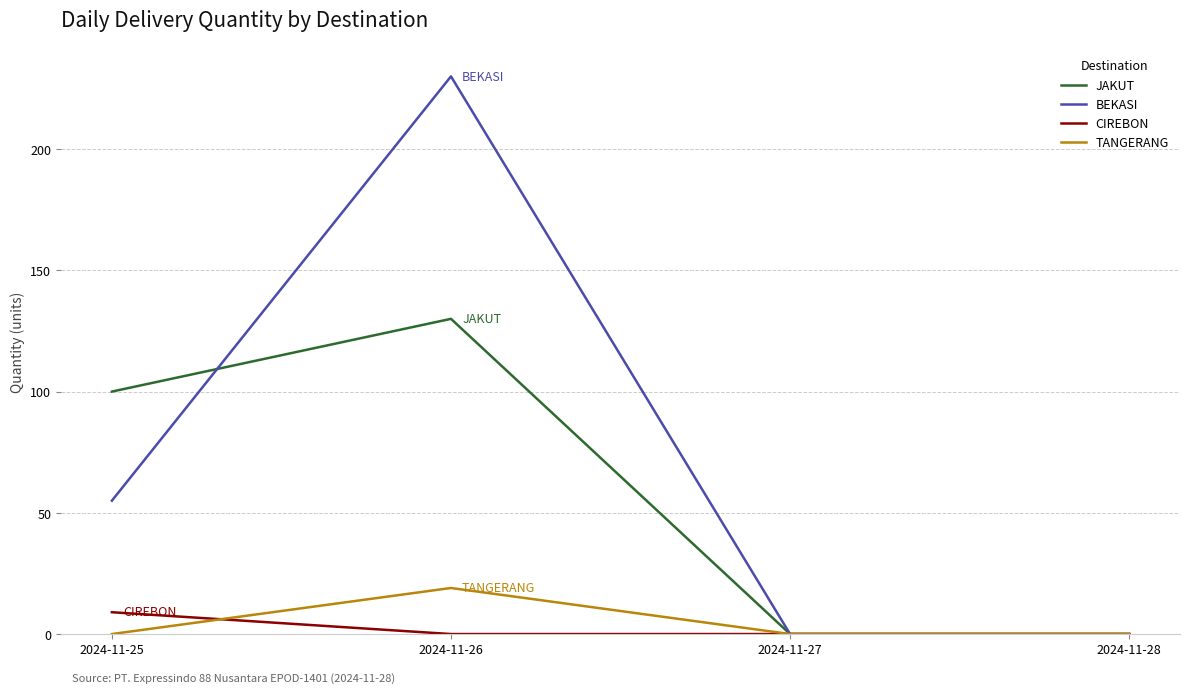

The TANGERANG series shows 13 at 2024-11-28. True or false?

False